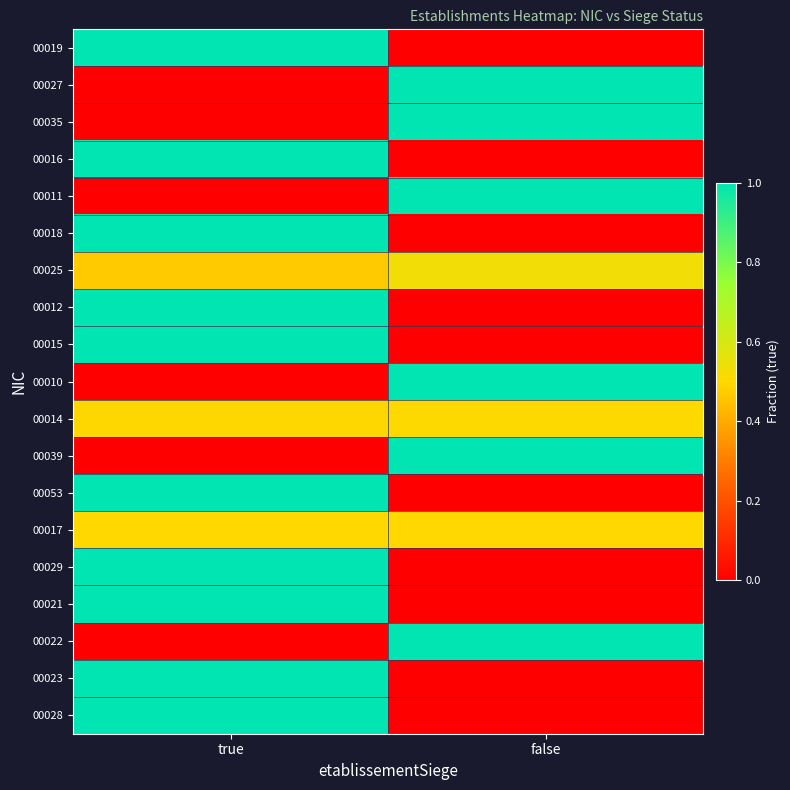

At how many categories does at least one series exceed 0?

2